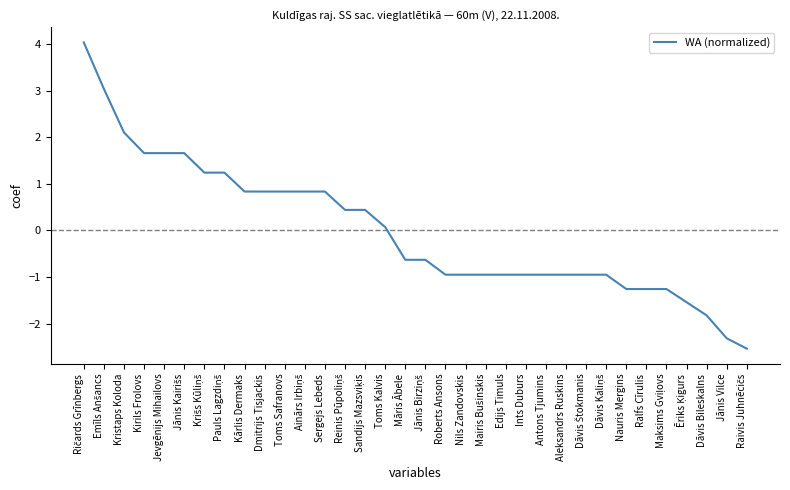

What position from the left is Kirils Frolovs?

4